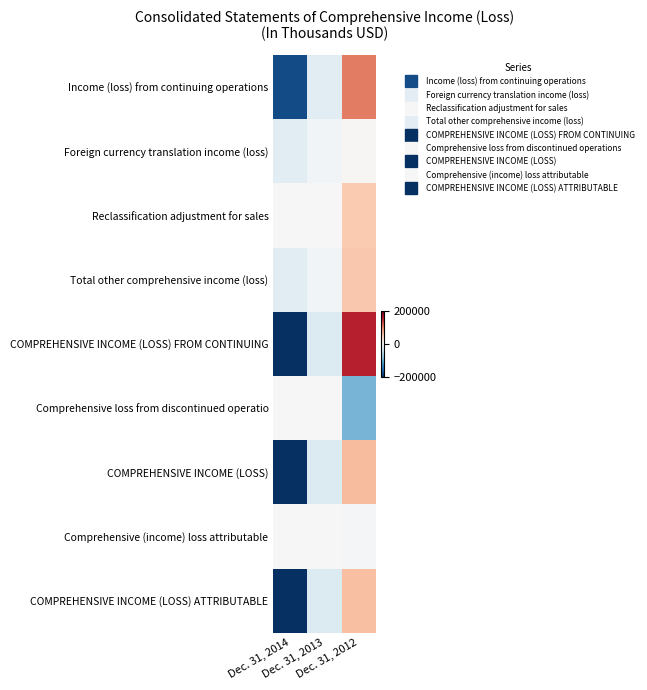

What is the total value across all series at Dec. 31, 2014?

-823842